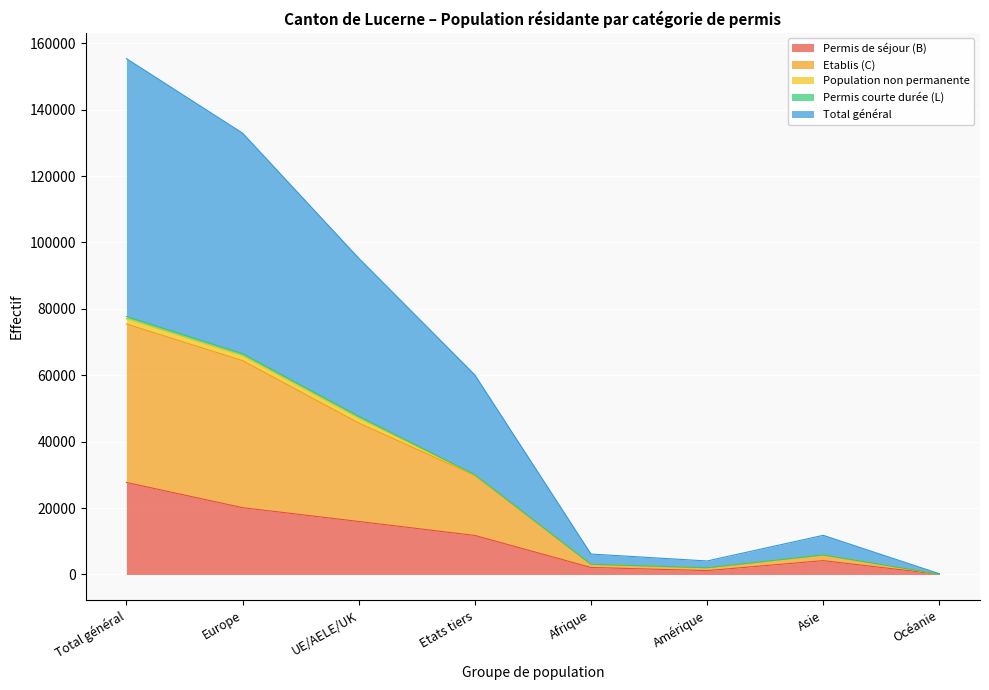

List the labels in order of Etablis (C) value, smallest first.

Océanie, Amérique, Afrique, Asie, Etats tiers, UE/AELE/UK, Europe, Total général